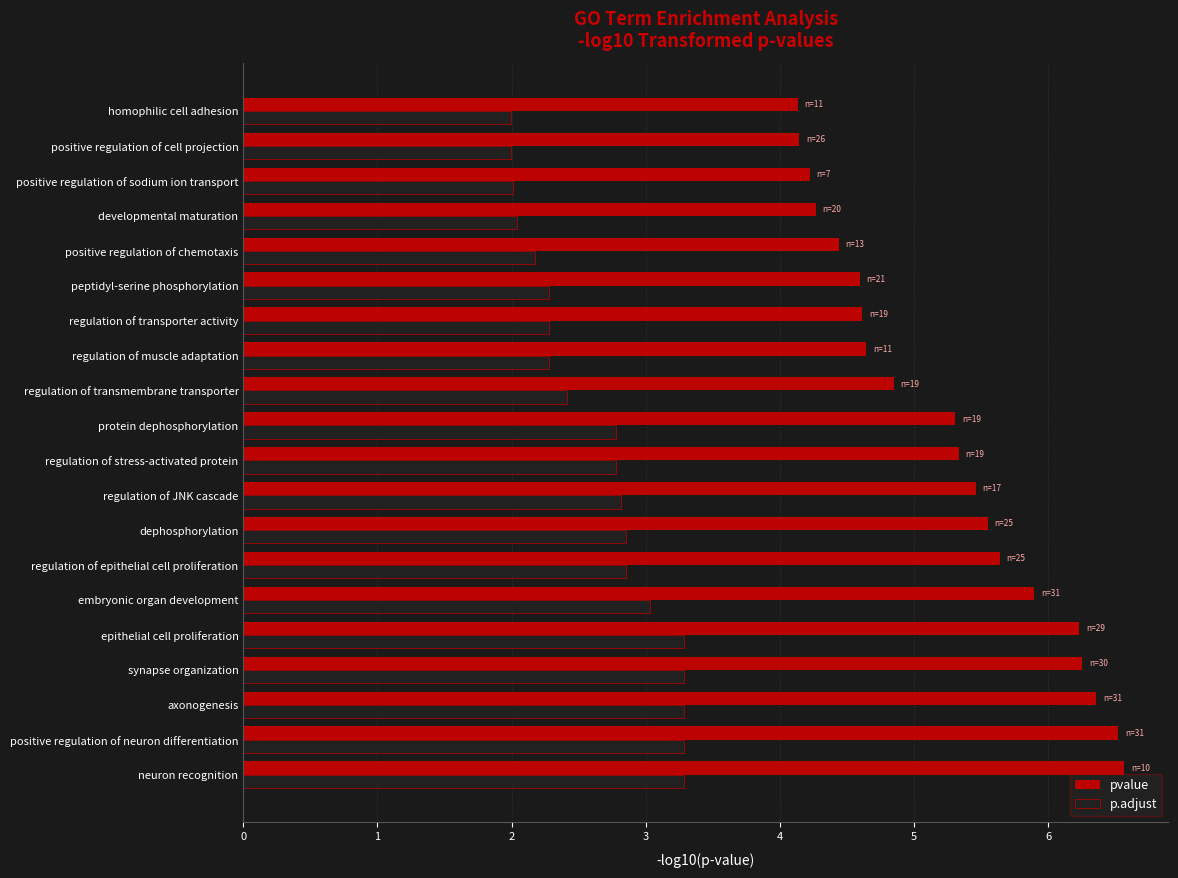

What is the lowest value of the p.adjust series?

2.0